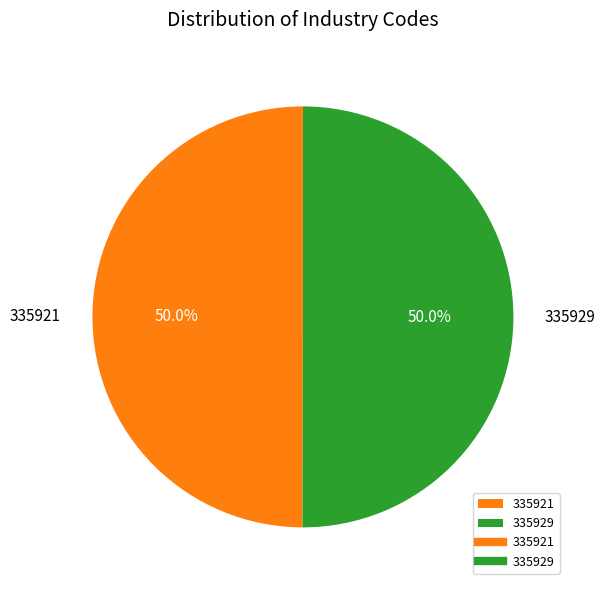

What is the total percentage of 335929 and 335921?

100.0%